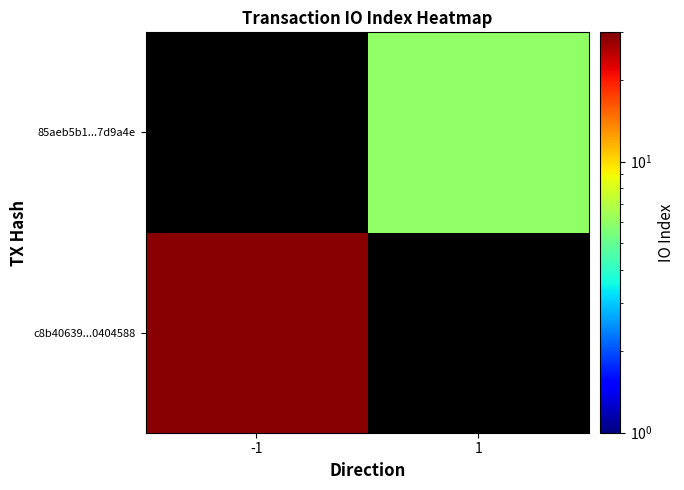

What is the approximate value of c8b40639...0404588 at -1?

29.0